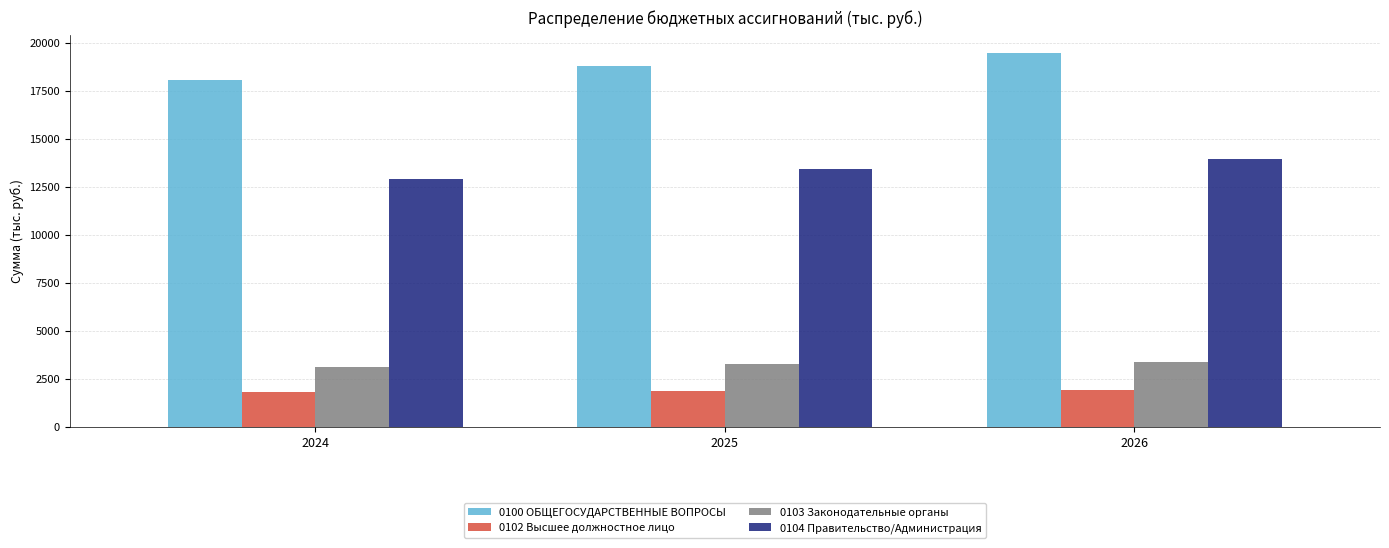

What is the minimum value shown in the chart?

1806.2